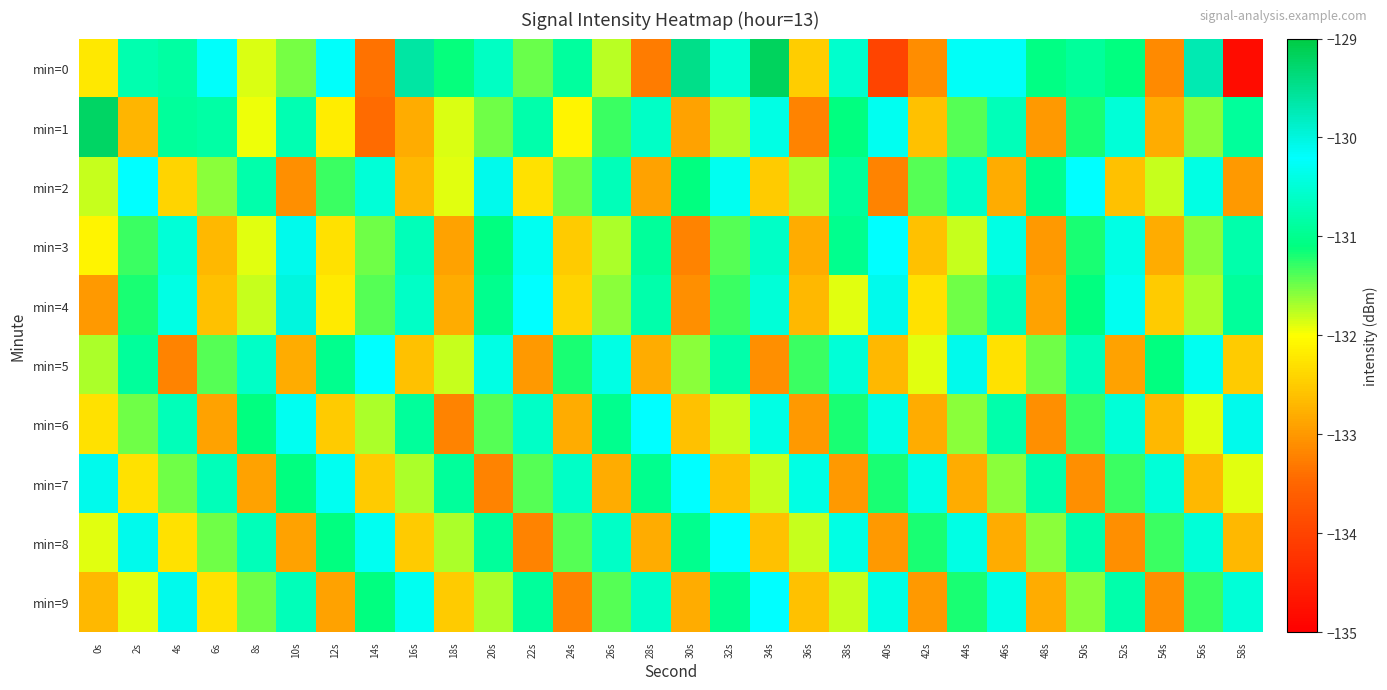

Which series has the widest spread of values?

min=0